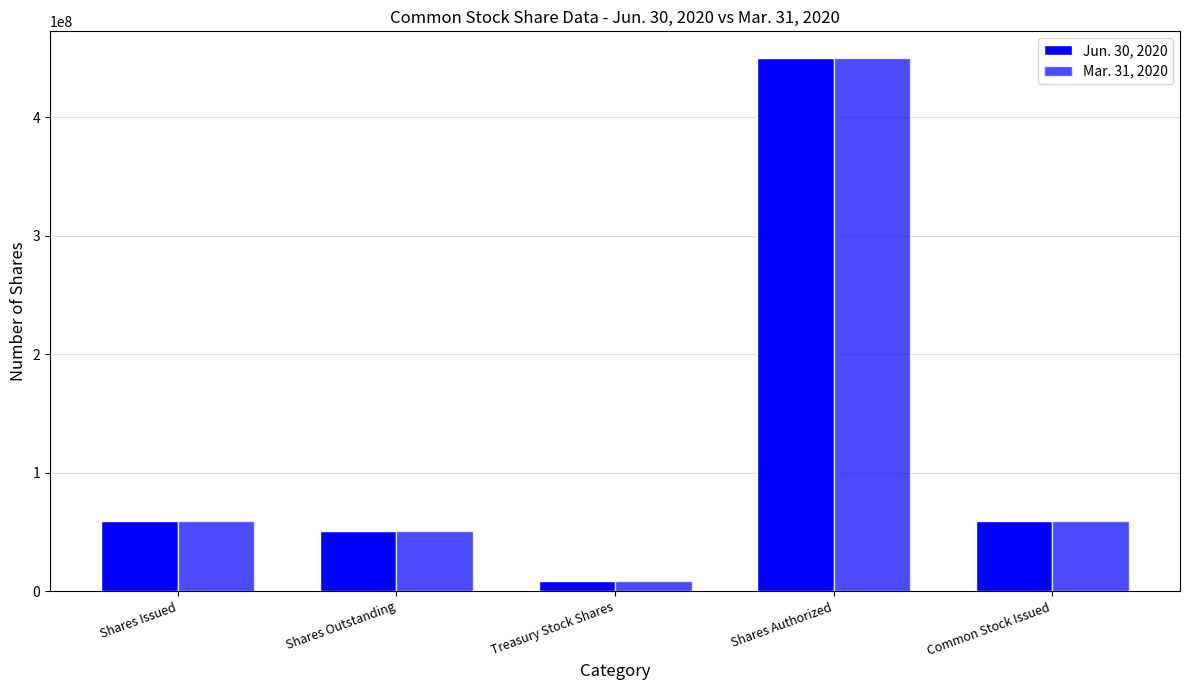

Does the chart contain stacked bars?

No